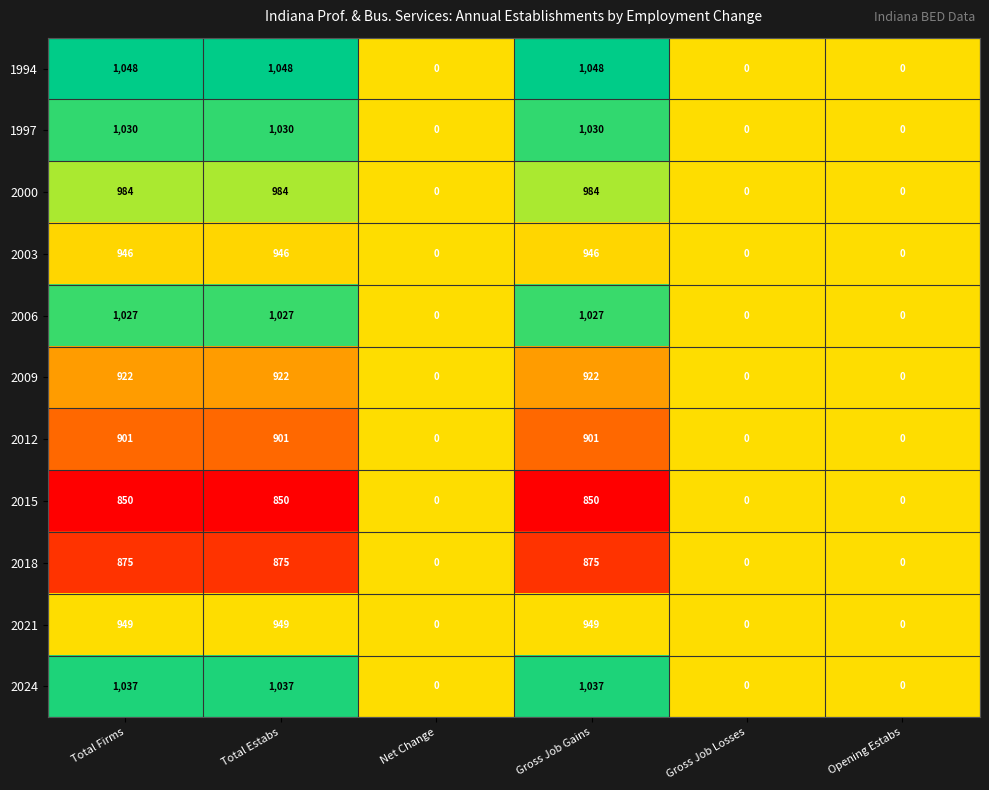

The value of 2021 at Total Firms is 445. True or false?

False